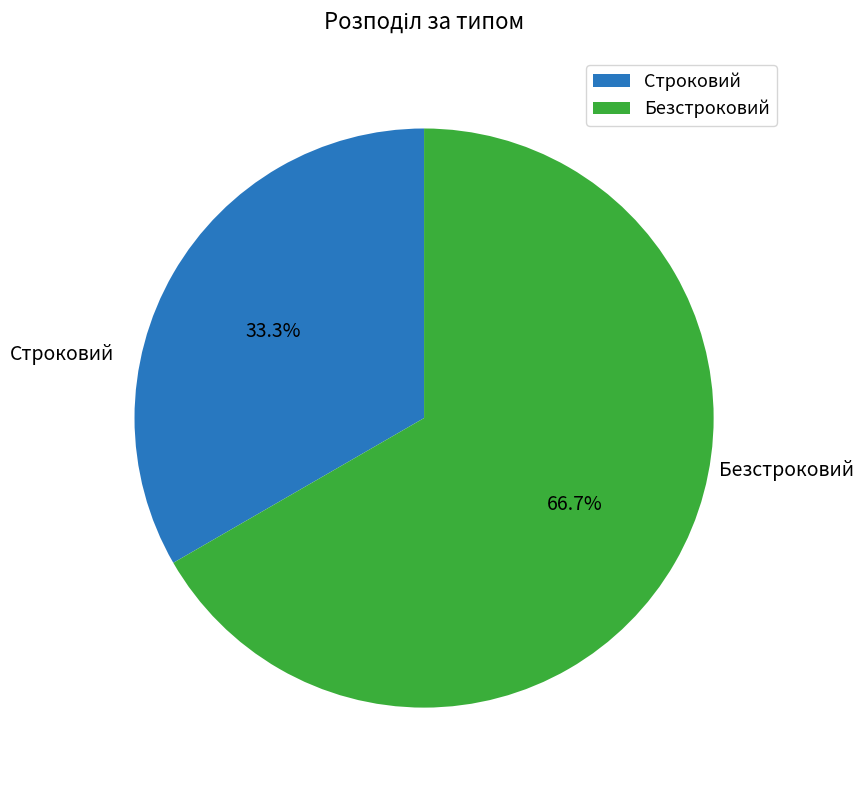

What is the ratio of the value at Безстроковий to the value at Строковий?

2.0